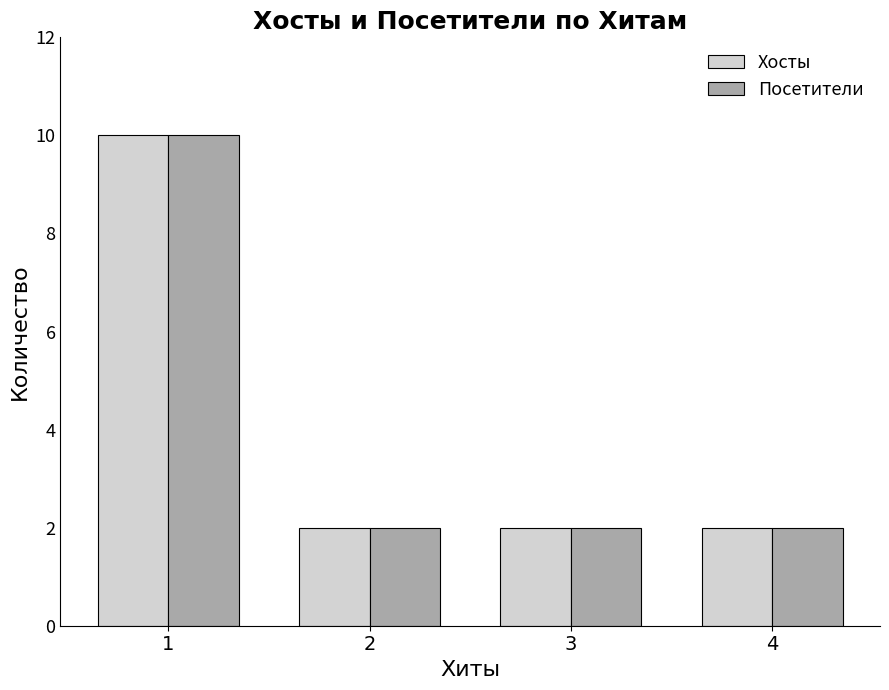

Reading left to right, what are all the values shown in this chart?

Хосты: 1=10	2=2	3=2	4=2
Посетители: 1=10	2=2	3=2	4=2